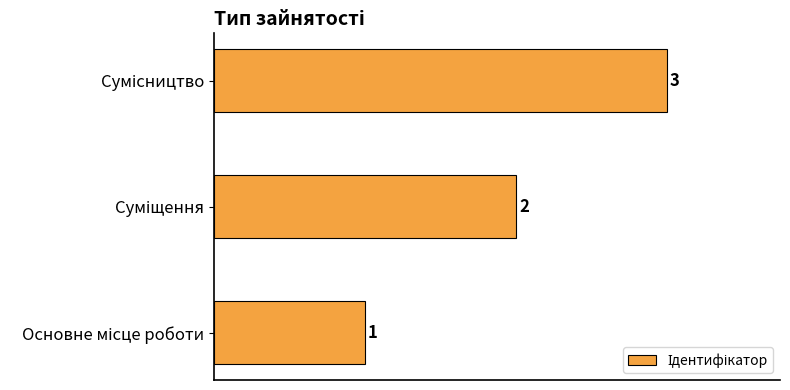

Are the bars grouped side by side (vs. stacked)?

No